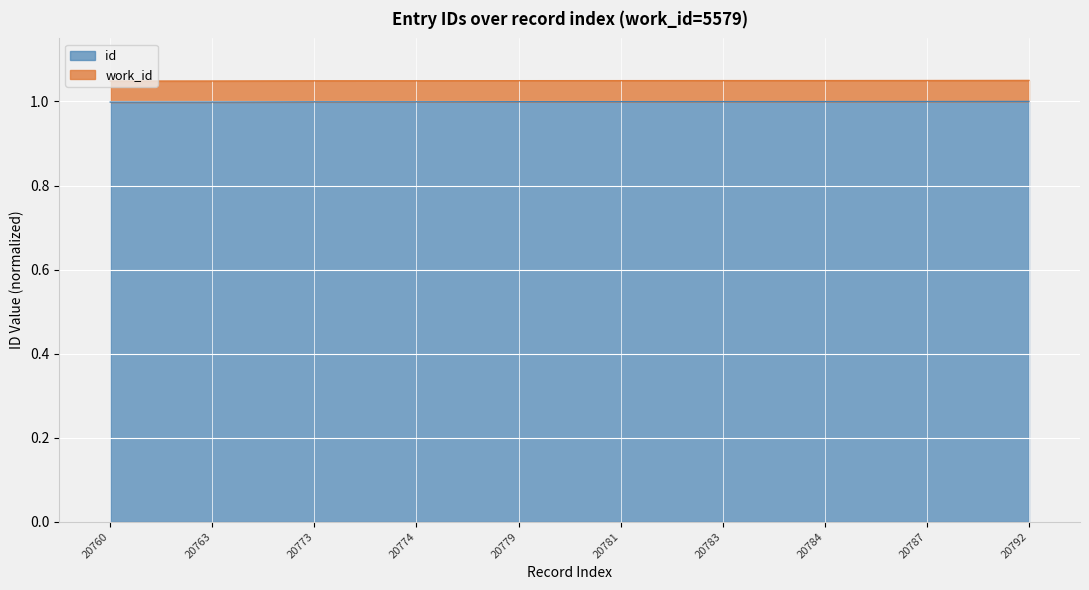

True or false: the data shows 1.0 at 20779.

True